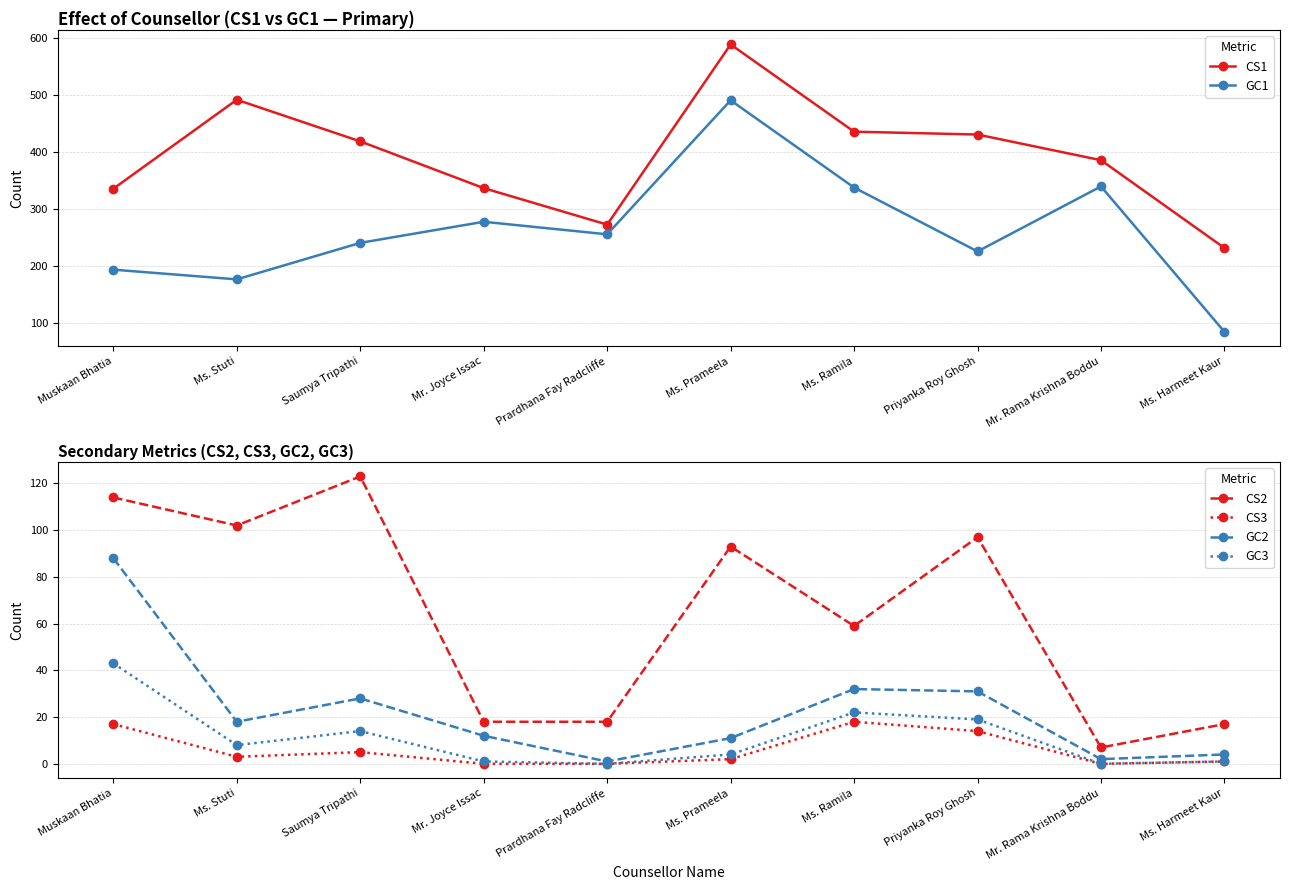

What is the difference between the maximum and minimum values in the GC1 series?

406